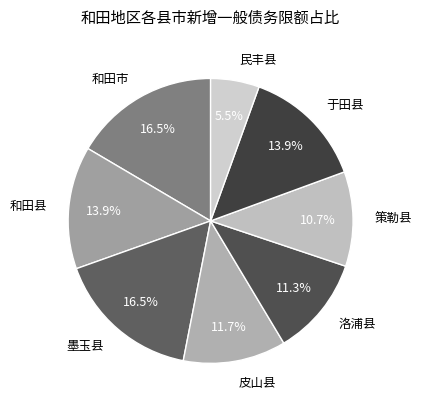

To the nearest percent, what percentage of the pie is 和田县?

14%